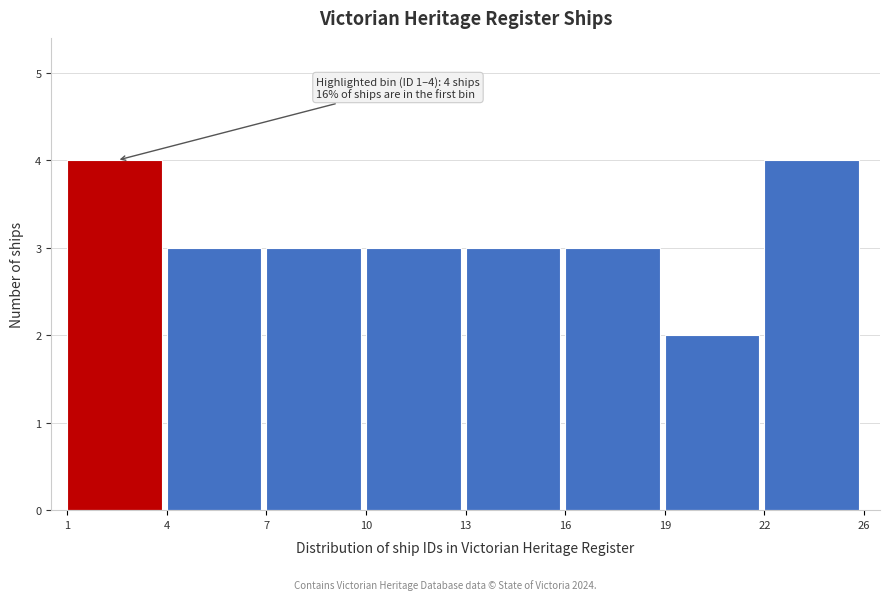

Reading left to right, what are all the values shown in this chart?

1=4	4=3	7=3	10=3	13=3	16=3	19=2	22=4